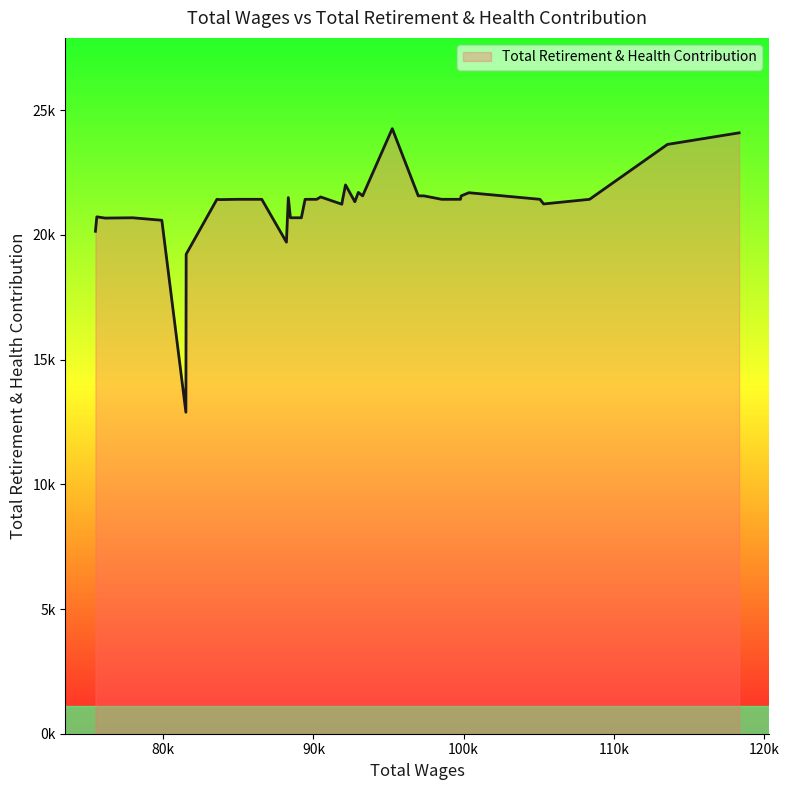

Does the chart display data point markers on the line(s)?

No